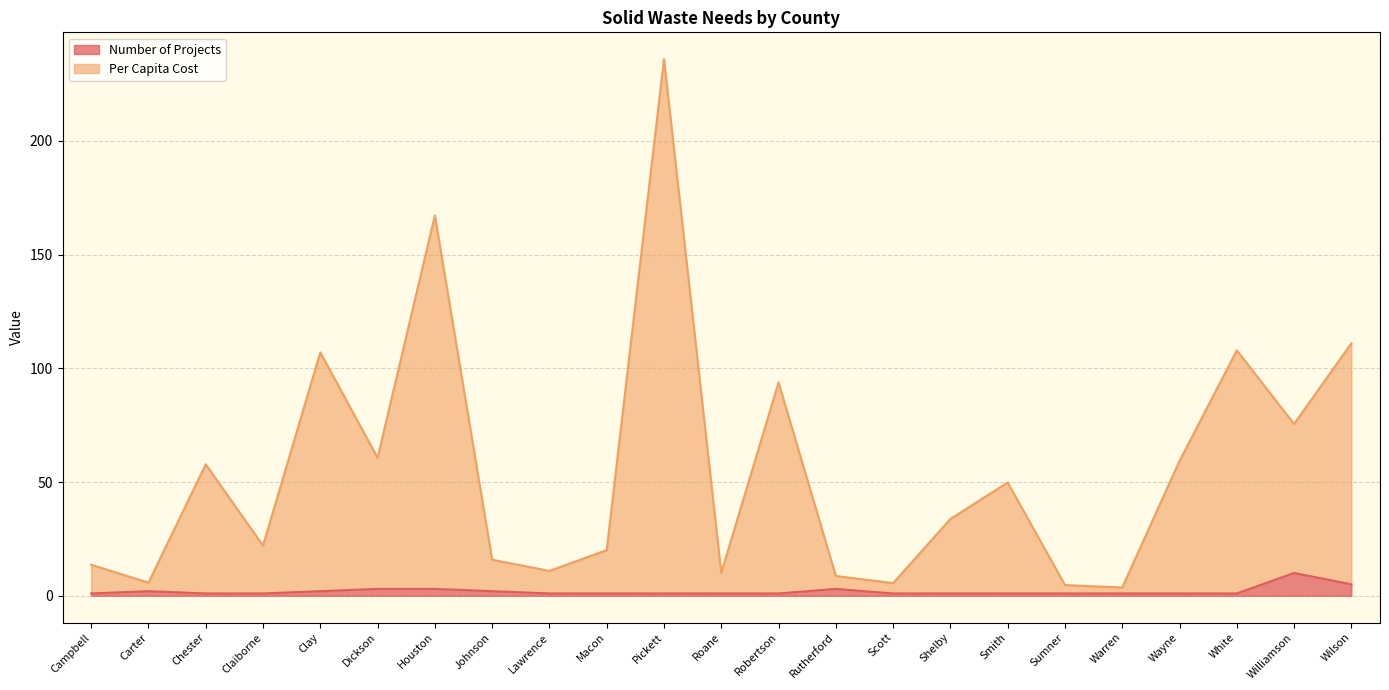

Does the chart display data point markers on the line(s)?

No